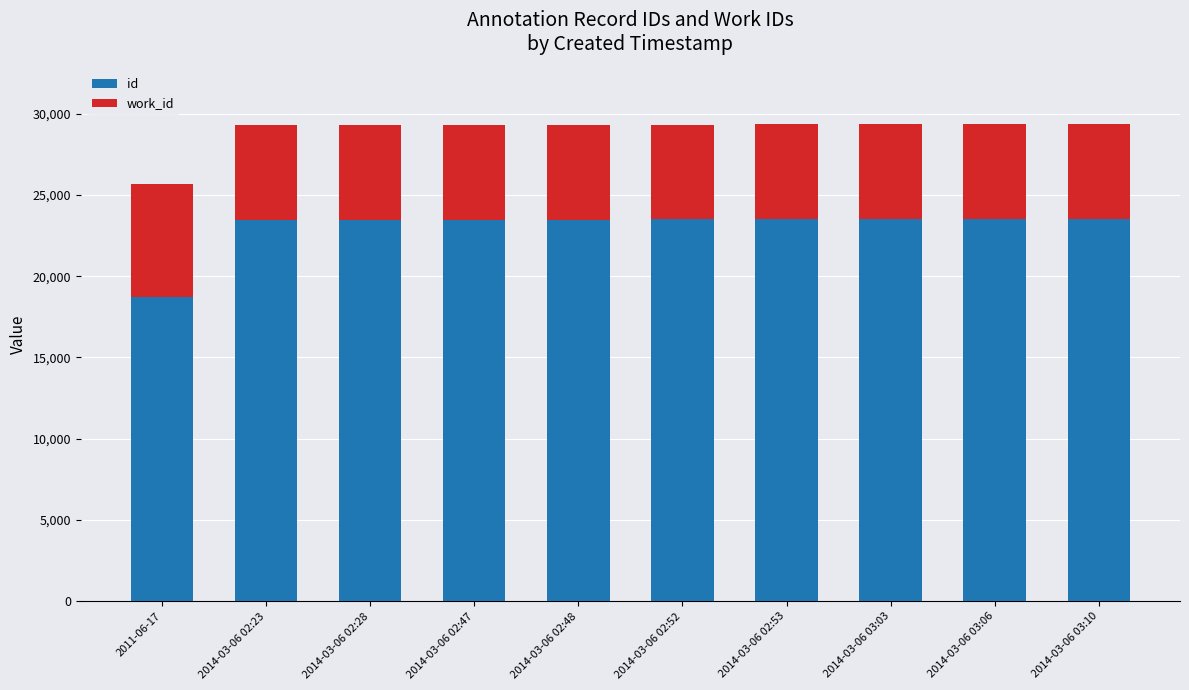

What is the highest value of the id series?

23509